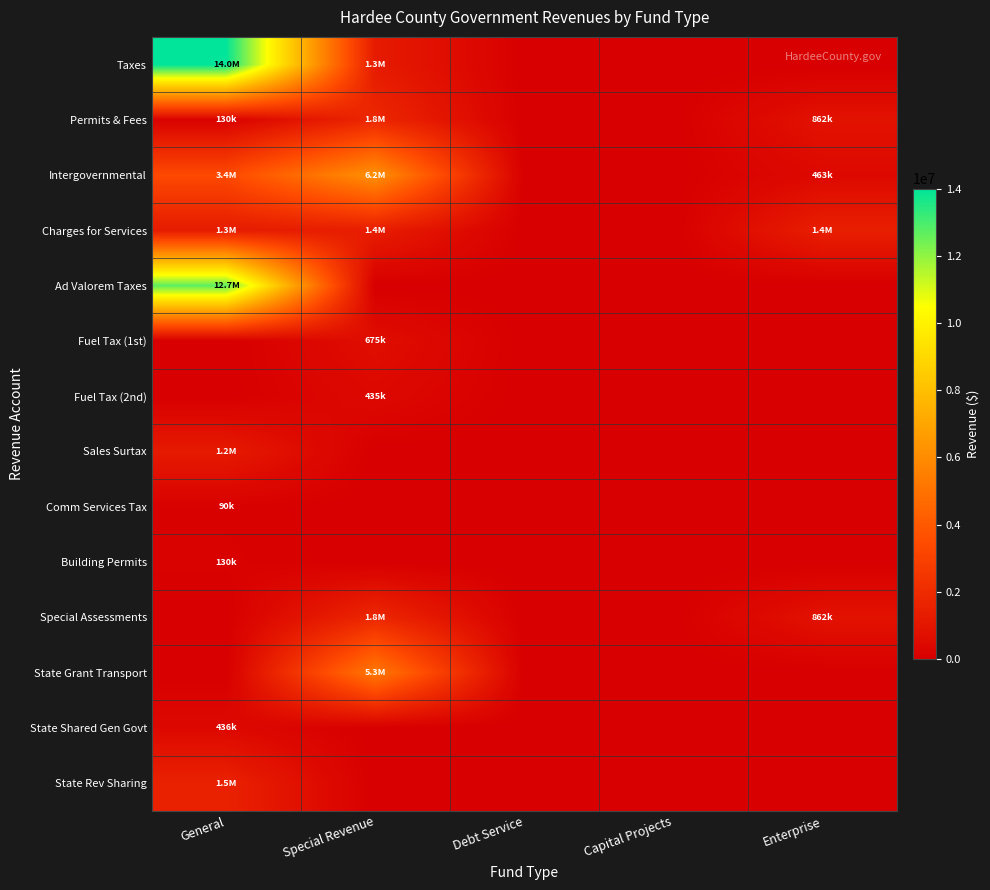

Which category has the lowest value across all series?

Debt Service